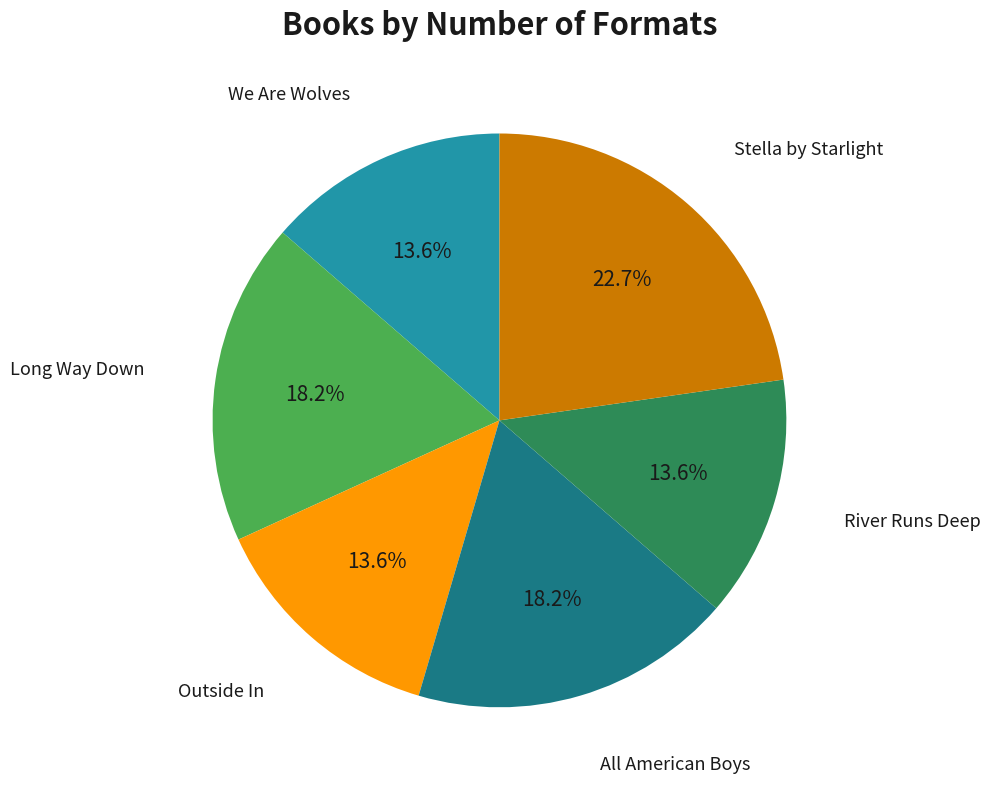

Does any single category account for the majority?

No